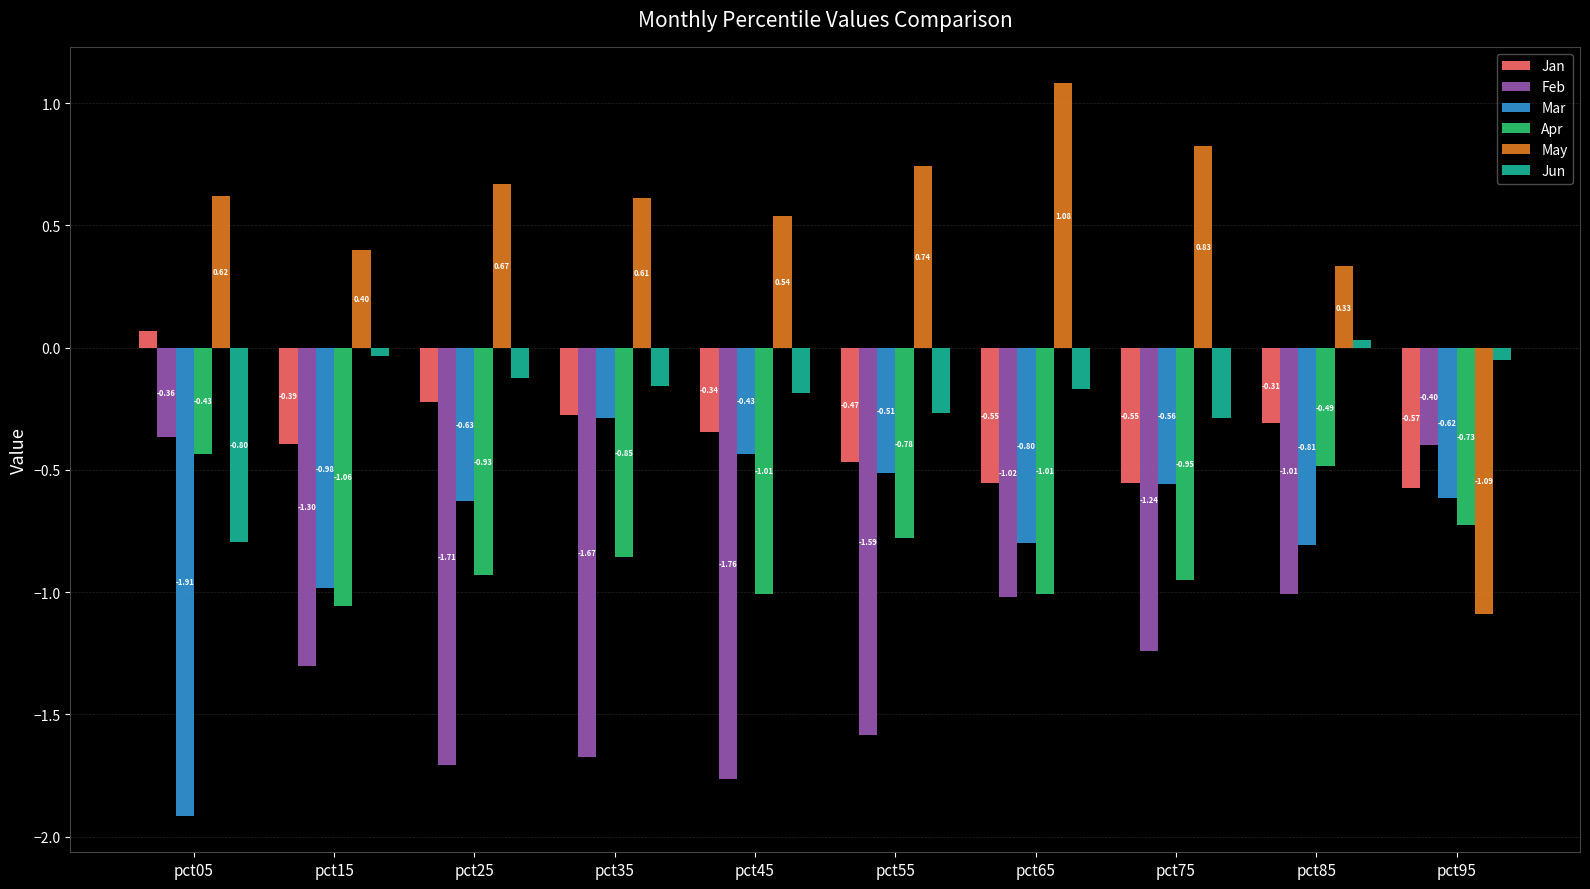

What are all the series names shown in the legend?

Jan, Feb, Mar, Apr, May, Jun